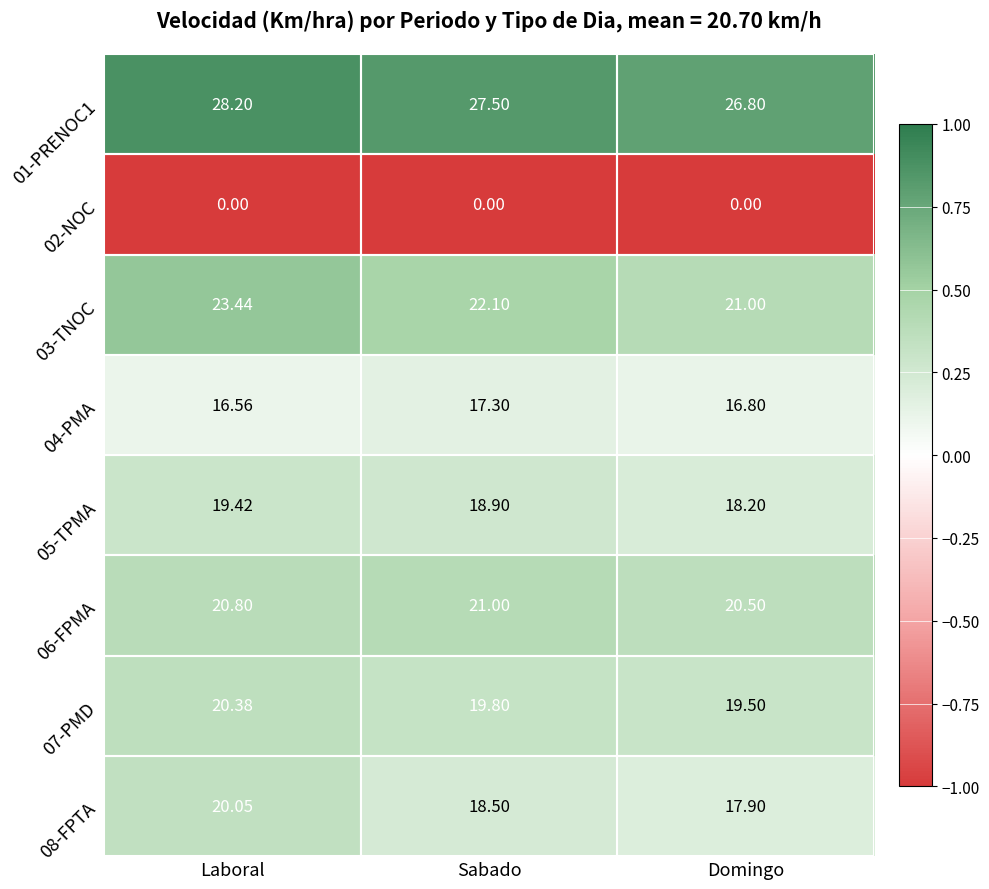

Which label corresponds to the largest value in the chart?

Laboral